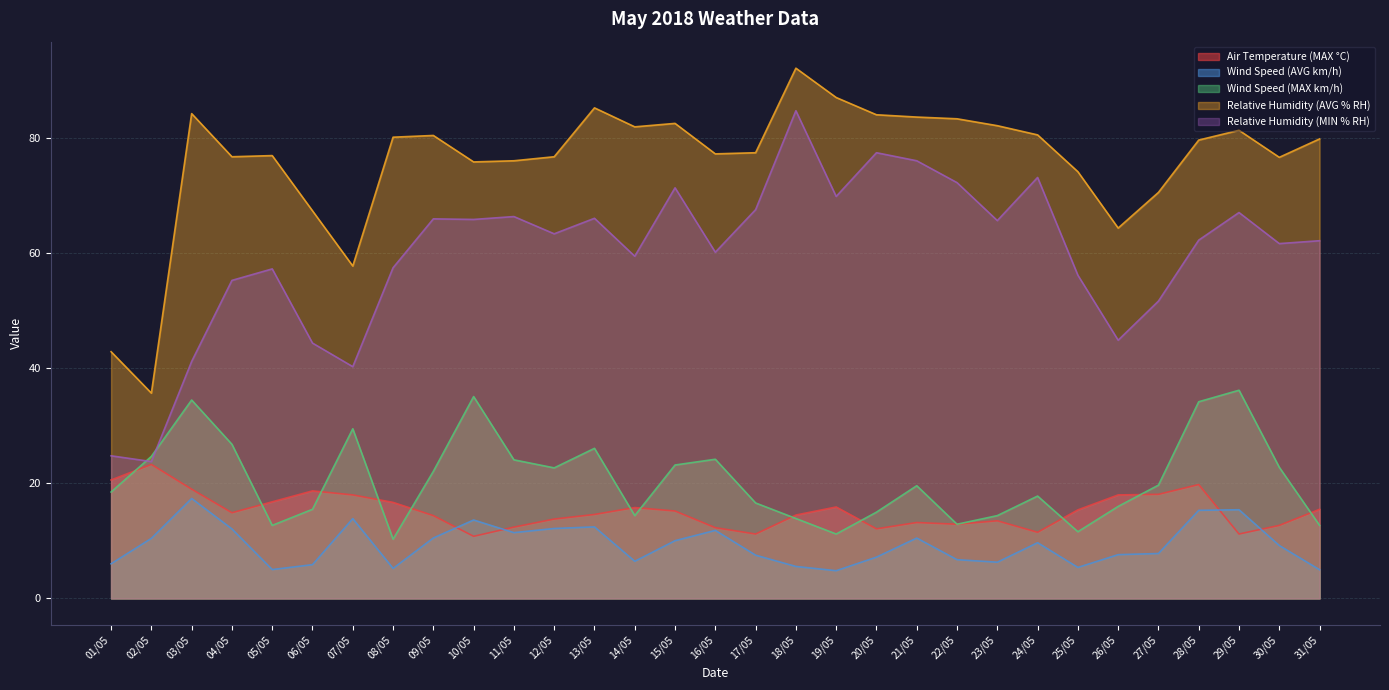

True or false: Wind Speed (AVG km/h) and Wind Speed (MAX km/h) intersect in this chart.

False